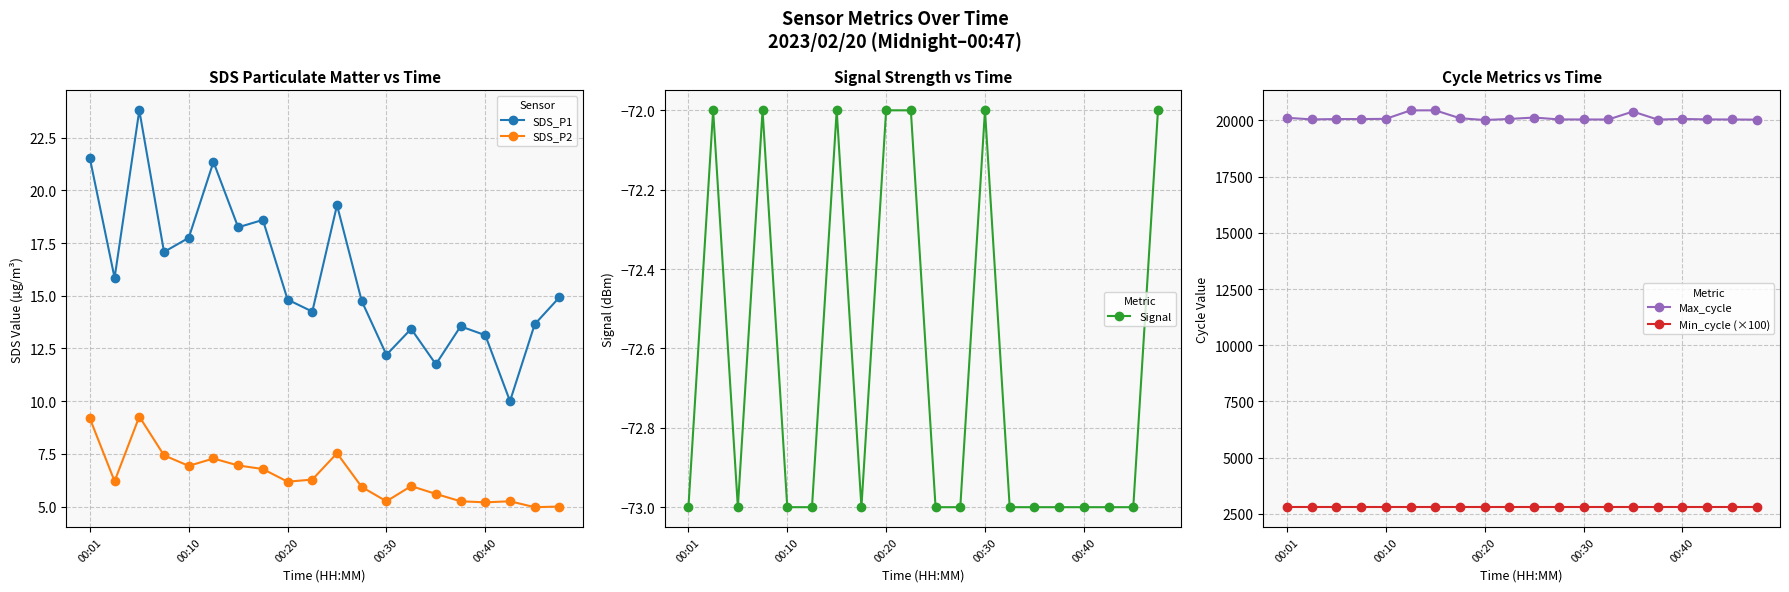

The value of Min_cycle (×100) at 00:30 is 1924.3. True or false?

False